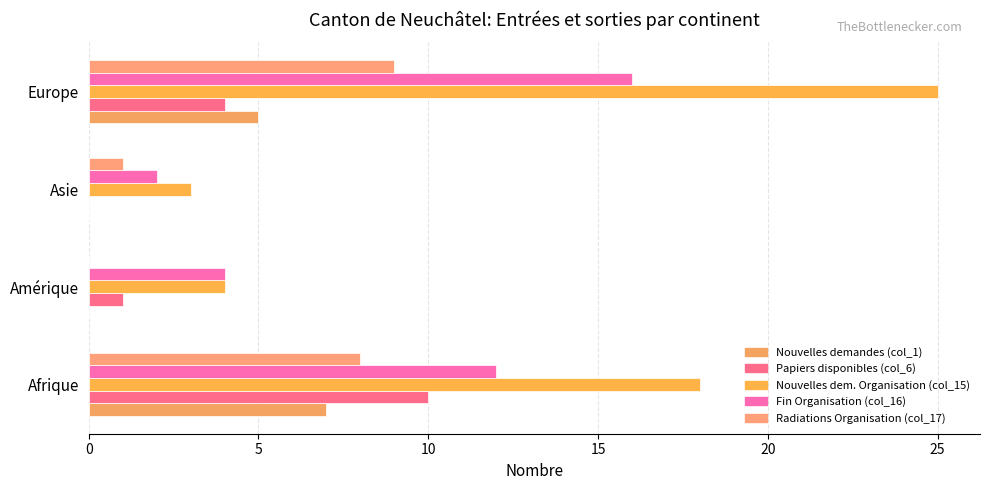

Count the number of data series in this chart.

5